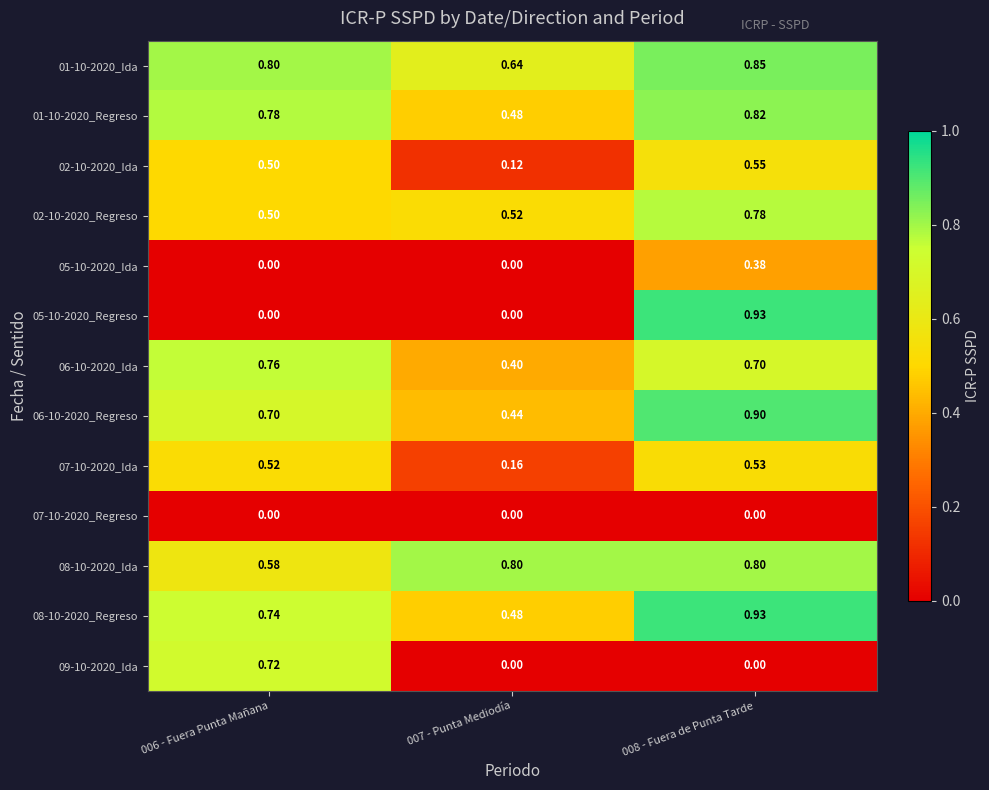

Is the value of 09-10-2020_Ida at 008 - Fuera de Punta Tarde greater than the value of 06-10-2020_Regreso at 008 - Fuera de Punta Tarde?

No